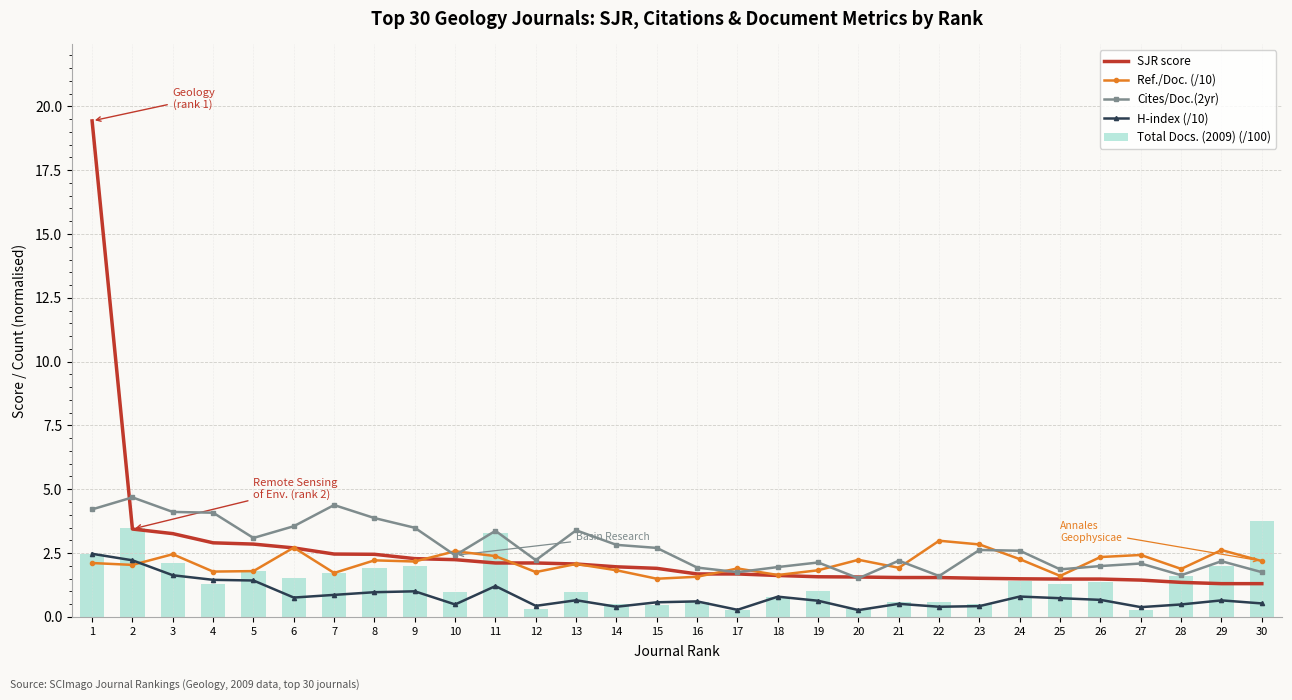

How many data points does each series have?

30